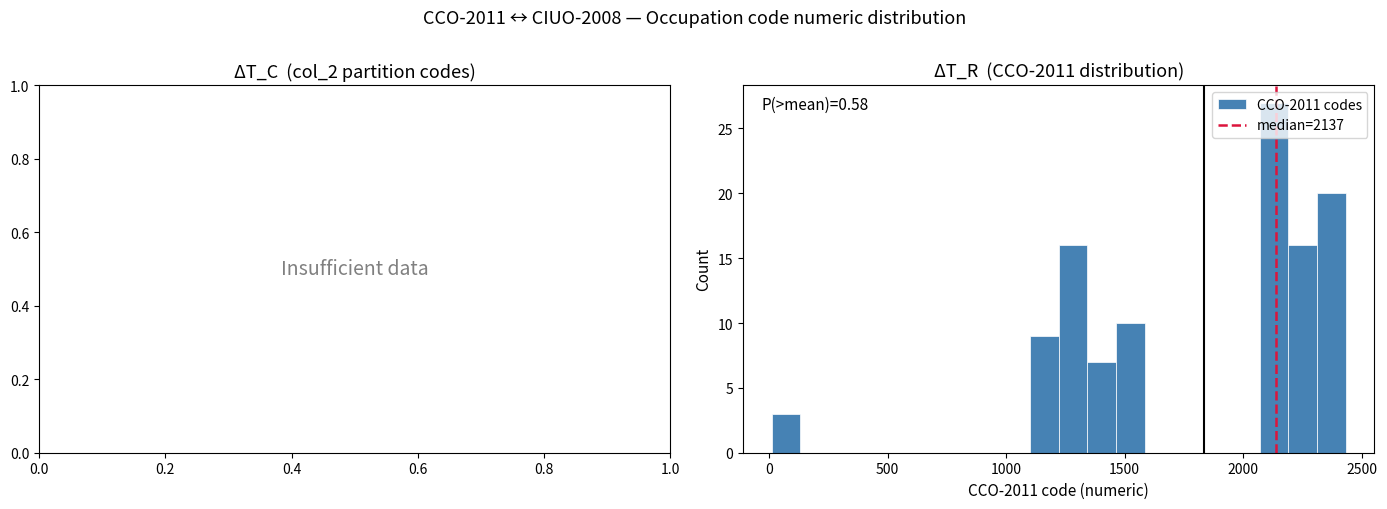

Read against the x-axis, roughly where is the centre of the tallest bar?

2150